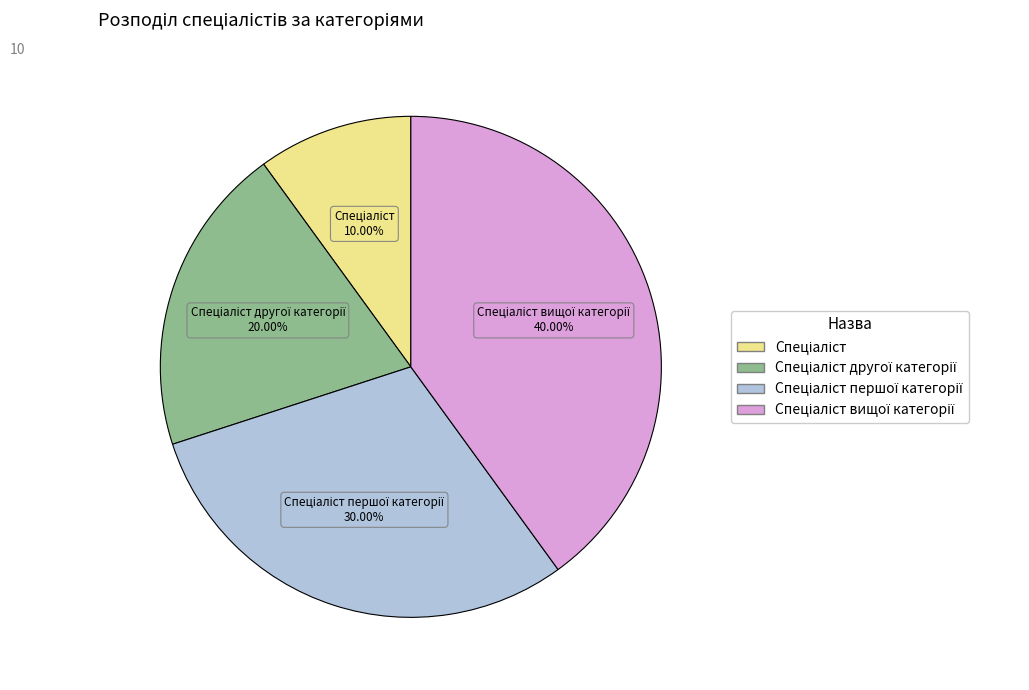

Is there any slice that represents more than half of the pie?

No